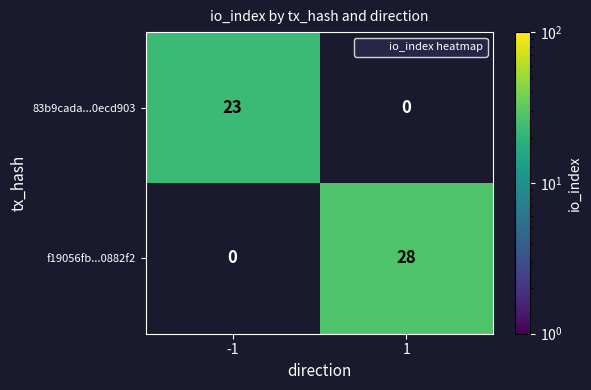

What is the difference between the maximum and minimum values in the 83b9cada...0ecd903 series?

23